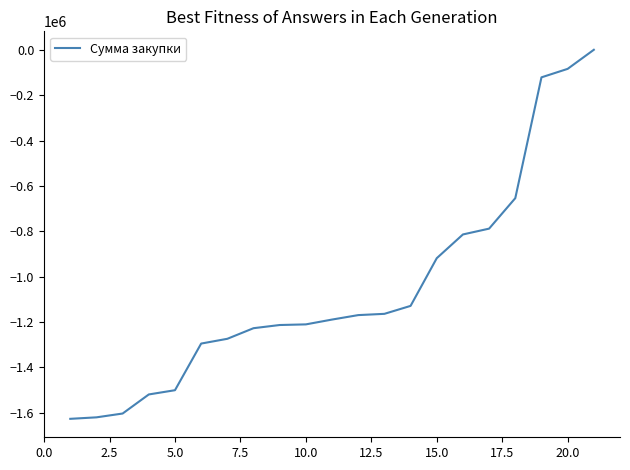

What is the difference between the maximum and minimum values?

1626912.0